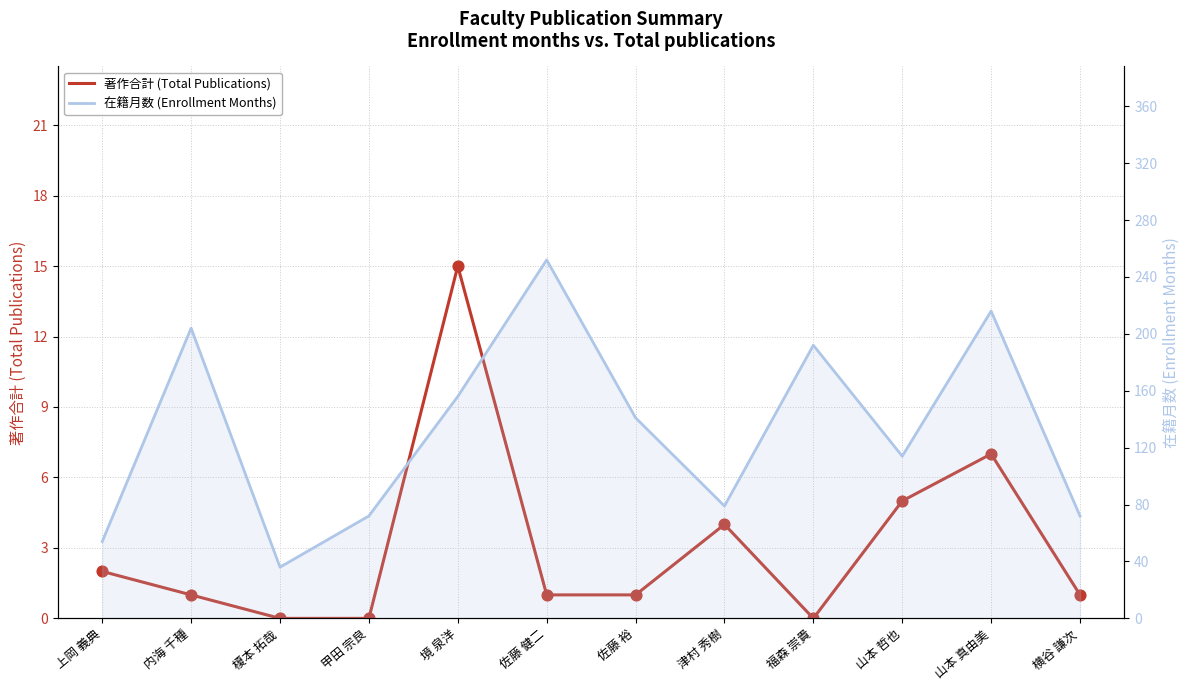

What are all the series names shown in the legend?

著作合計 (Total Publications), 在籍月数 (Enrollment Months)